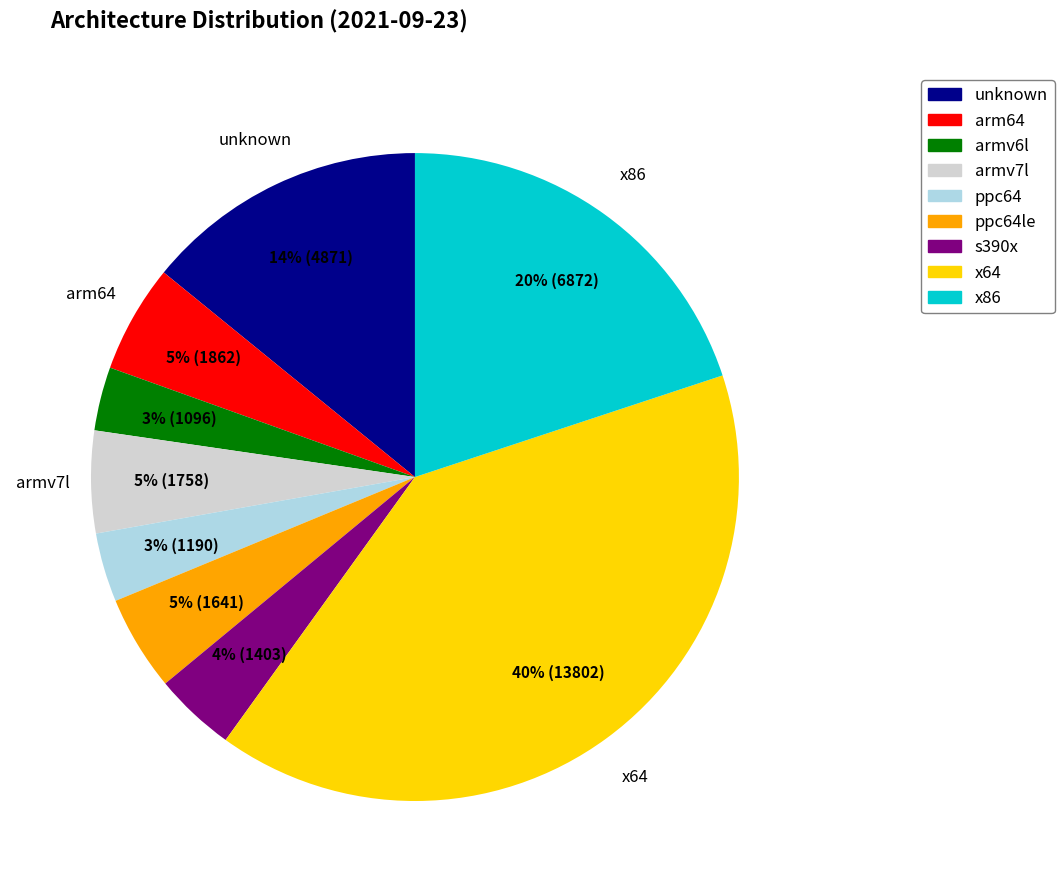

To the nearest percent, what is the difference between the largest and smallest slice percentages?

37%